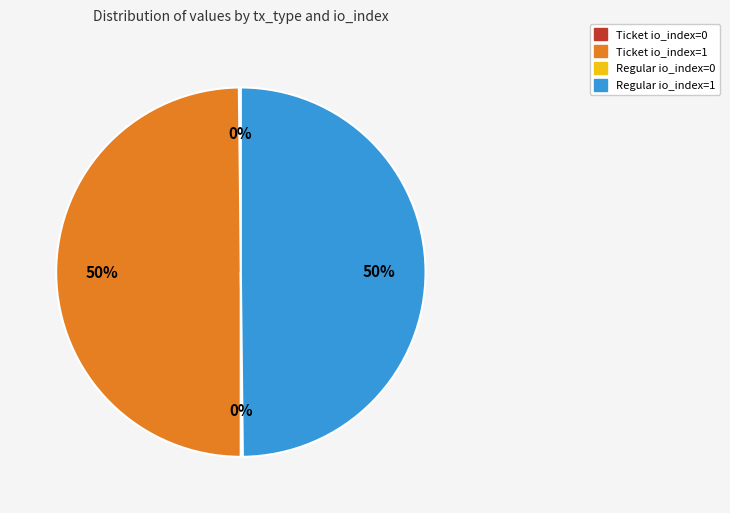

What is the ratio of the value at Regular io_index=1 to the value at Ticket io_index=1?

1.0